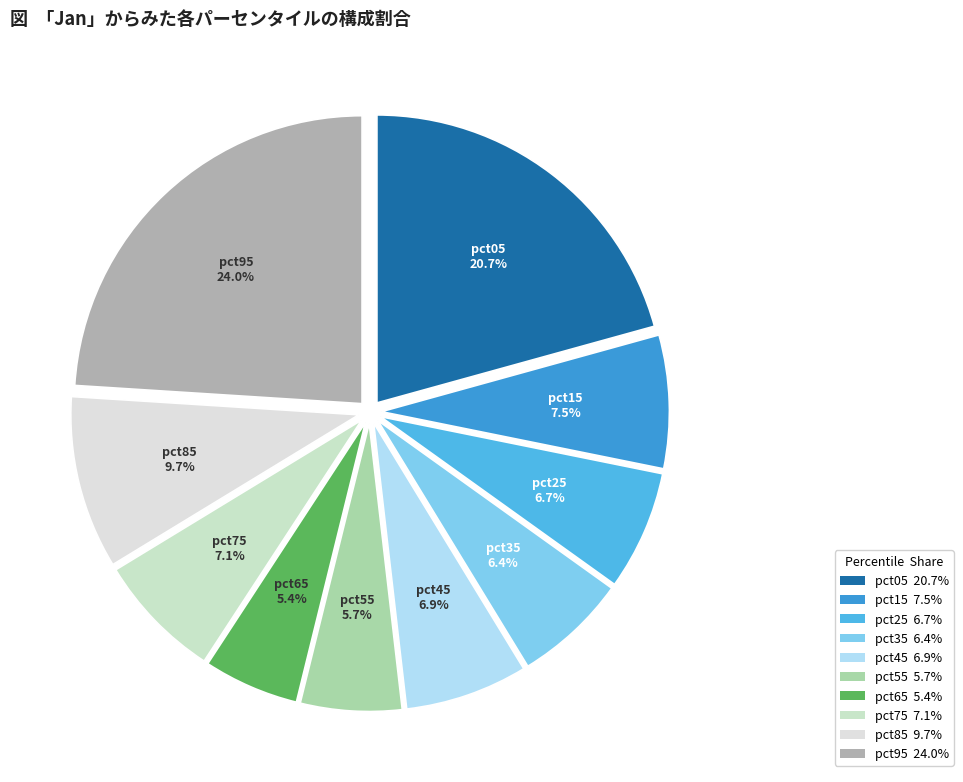

Combined, do pct65 and pct45 account for over 50%?

No